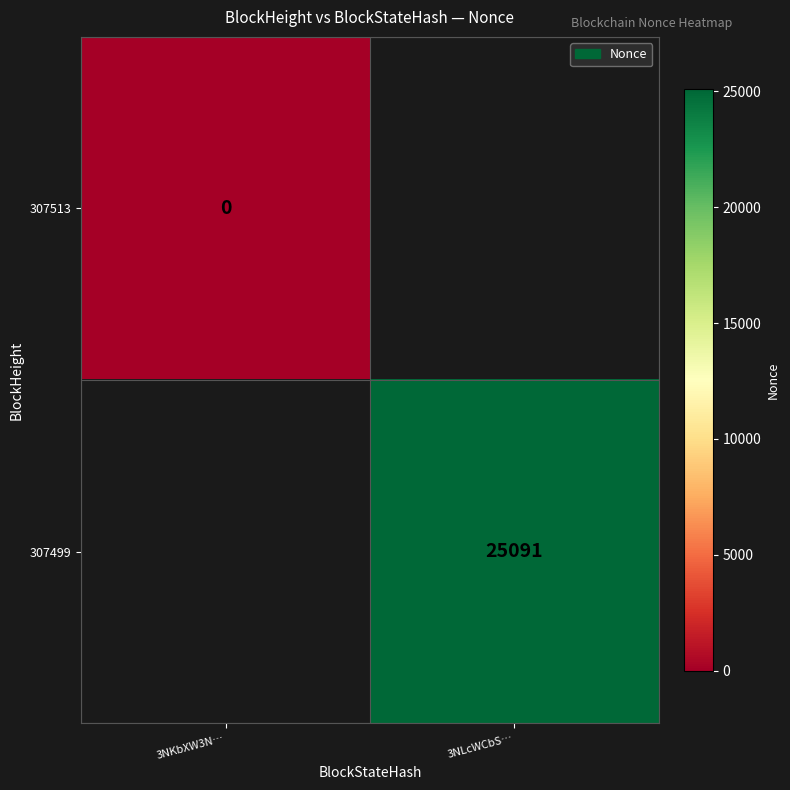

True or false: 307499 has a value of 39530 at 3NLcWCbS….

False